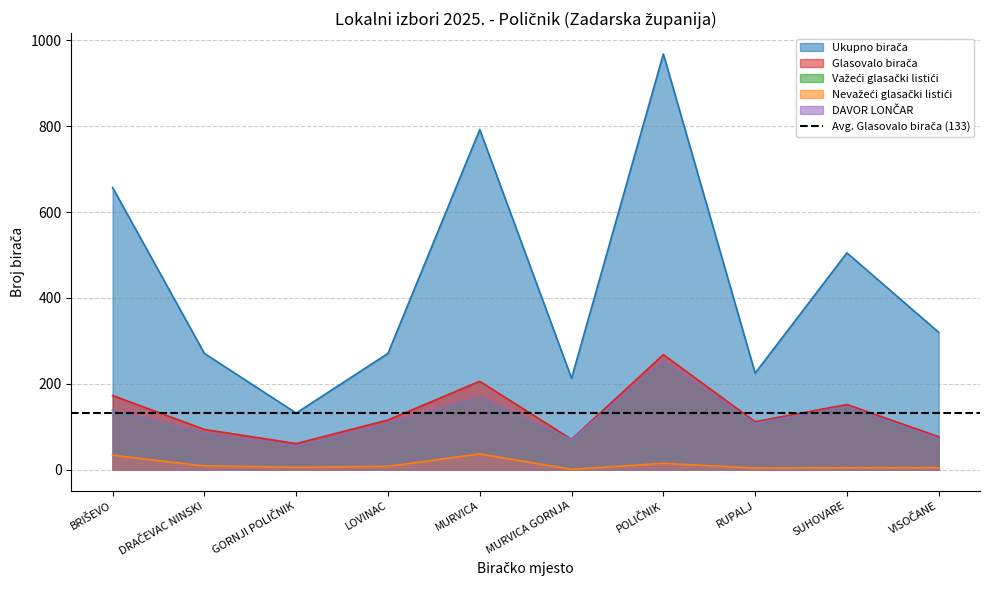

At how many categories does at least one series exceed 612?

3